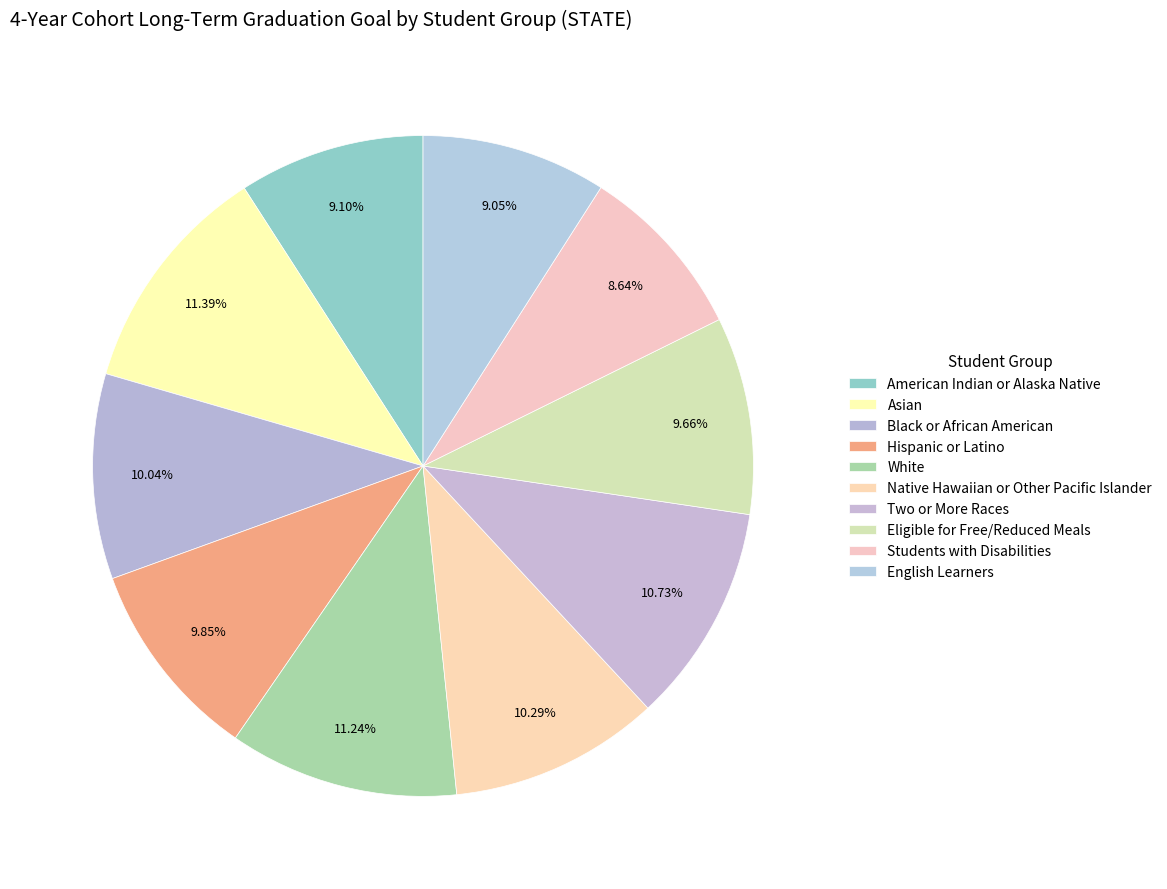

The Eligible for Free/Reduced Meals slice represents 10% of the pie. True or false?

True